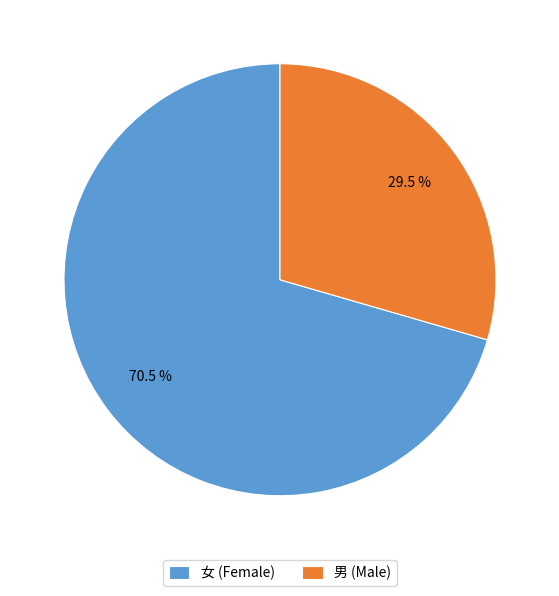

Count the number of slices in the pie.

2